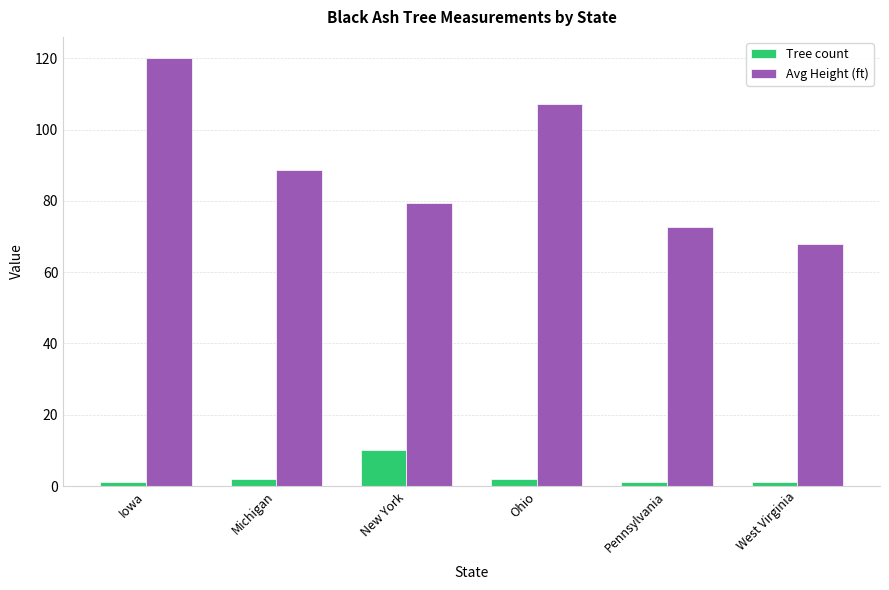

Which series has the largest total across all categories?

Avg Height (ft)